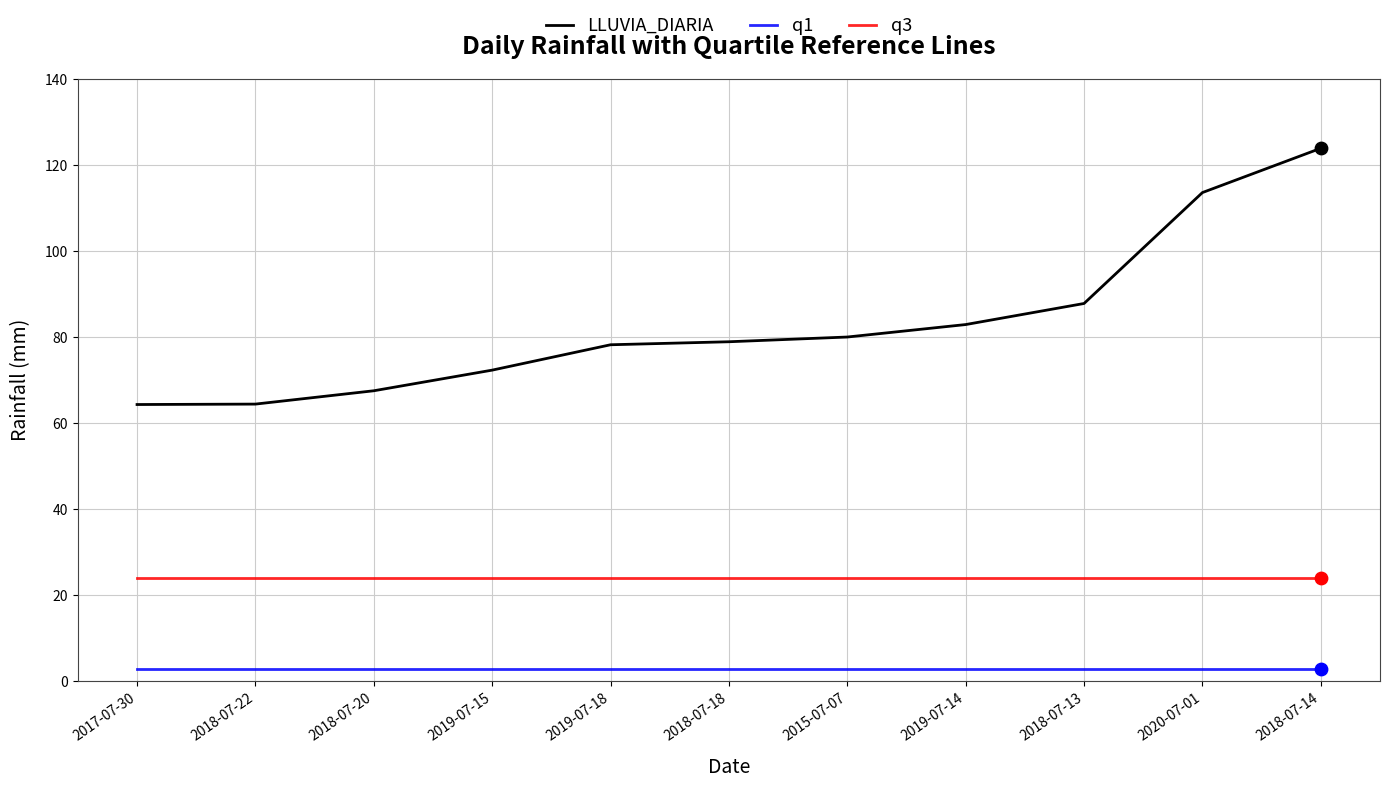

Which series has the largest total across all categories?

LLUVIA_DIARIA